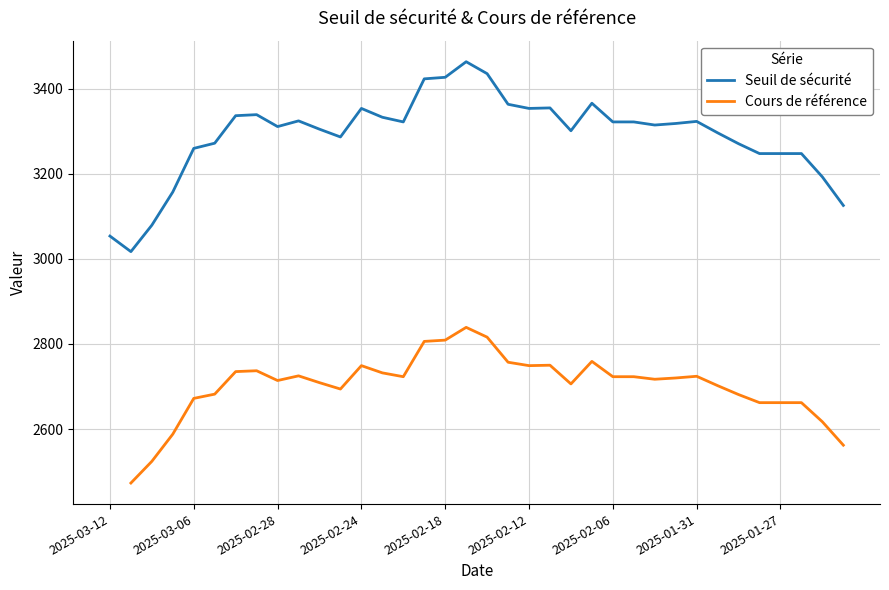

What is the change in value from 2025-02-05 to 2025-01-27?

-74.4